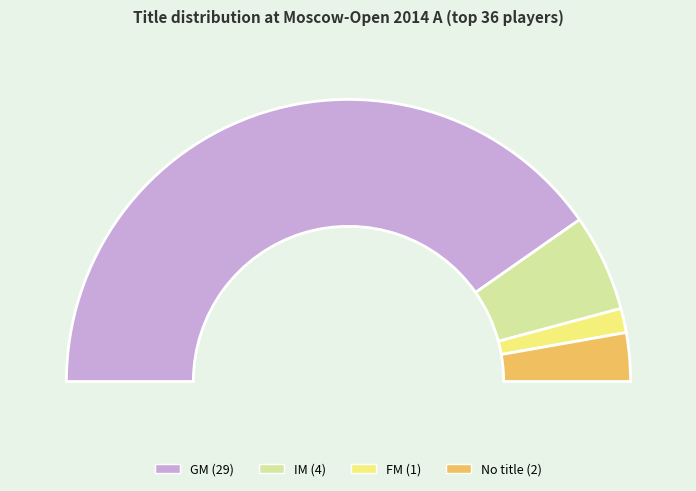

How many segments does this pie chart have?

4